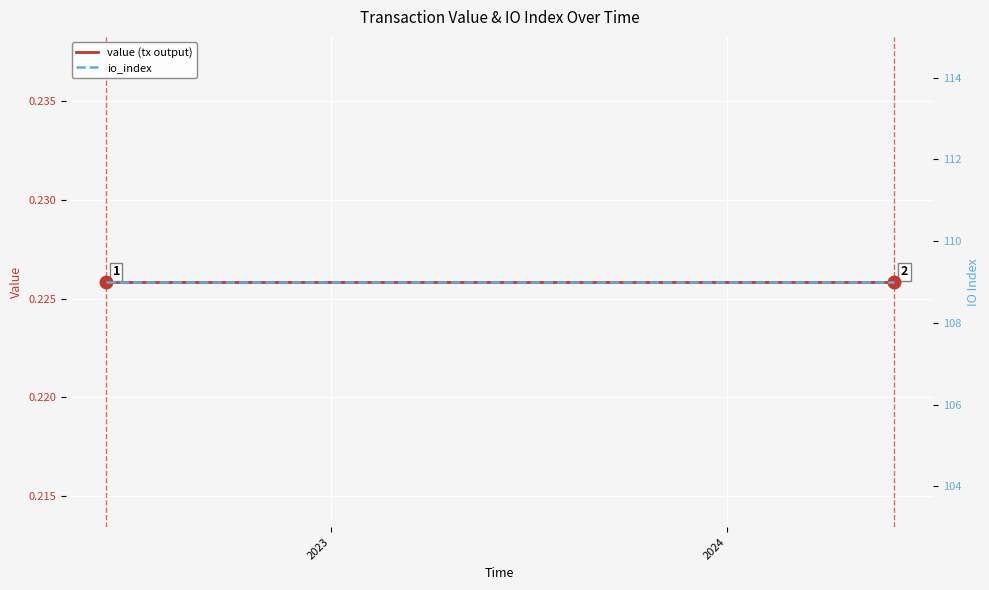

Which category has the lowest value in the io_index series?

2023